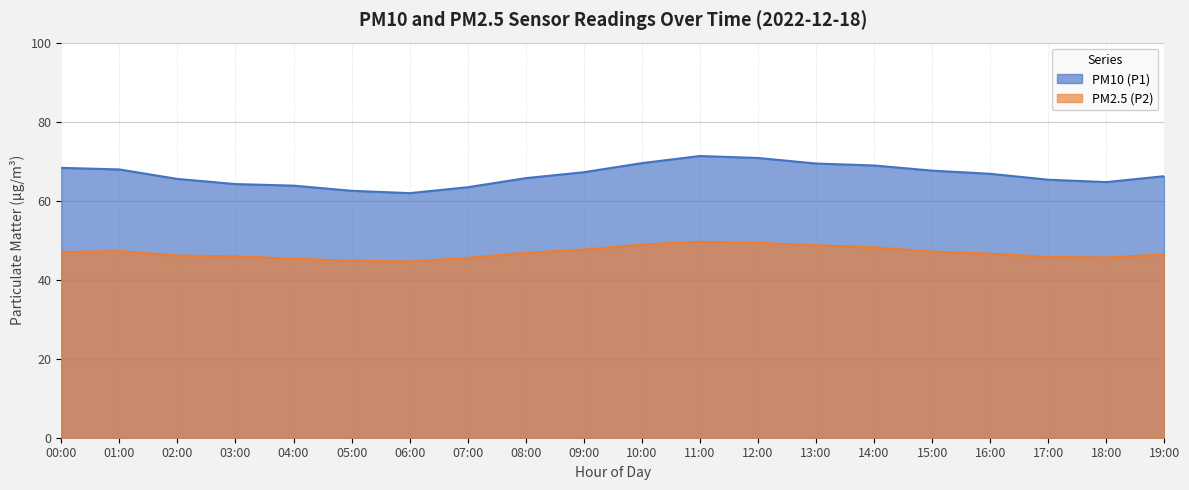

At which category does PM2.5 (P2) reach its first local valley?

06:00